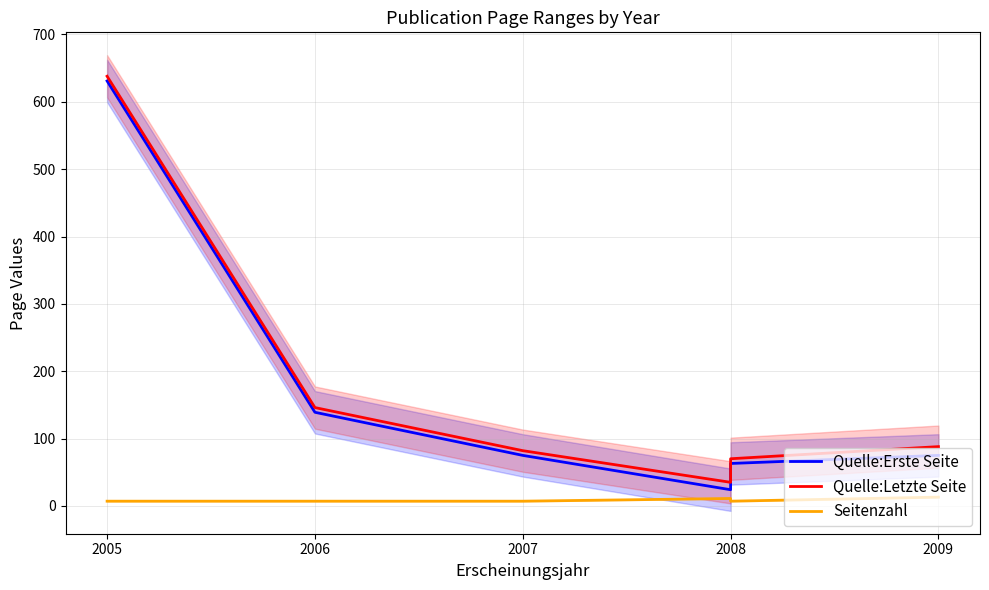

Which series changed the most between 2005 and 2006?

Quelle:Erste Seite